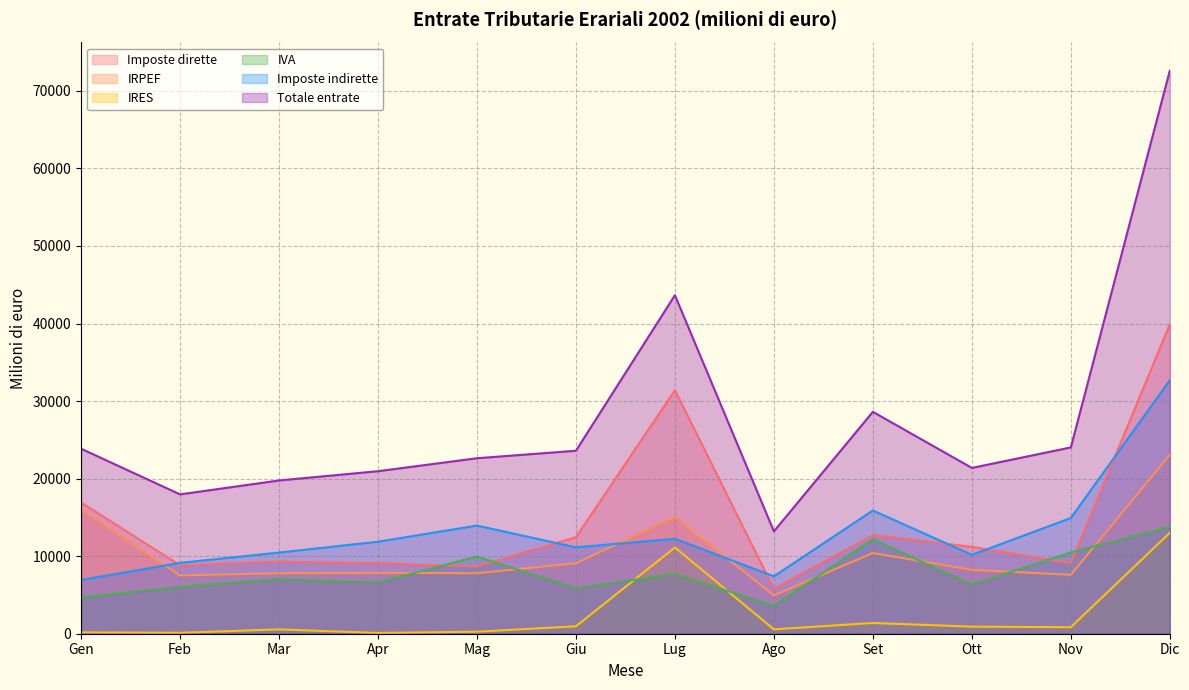

Which series has the largest range (max minus min)?

Totale entrate